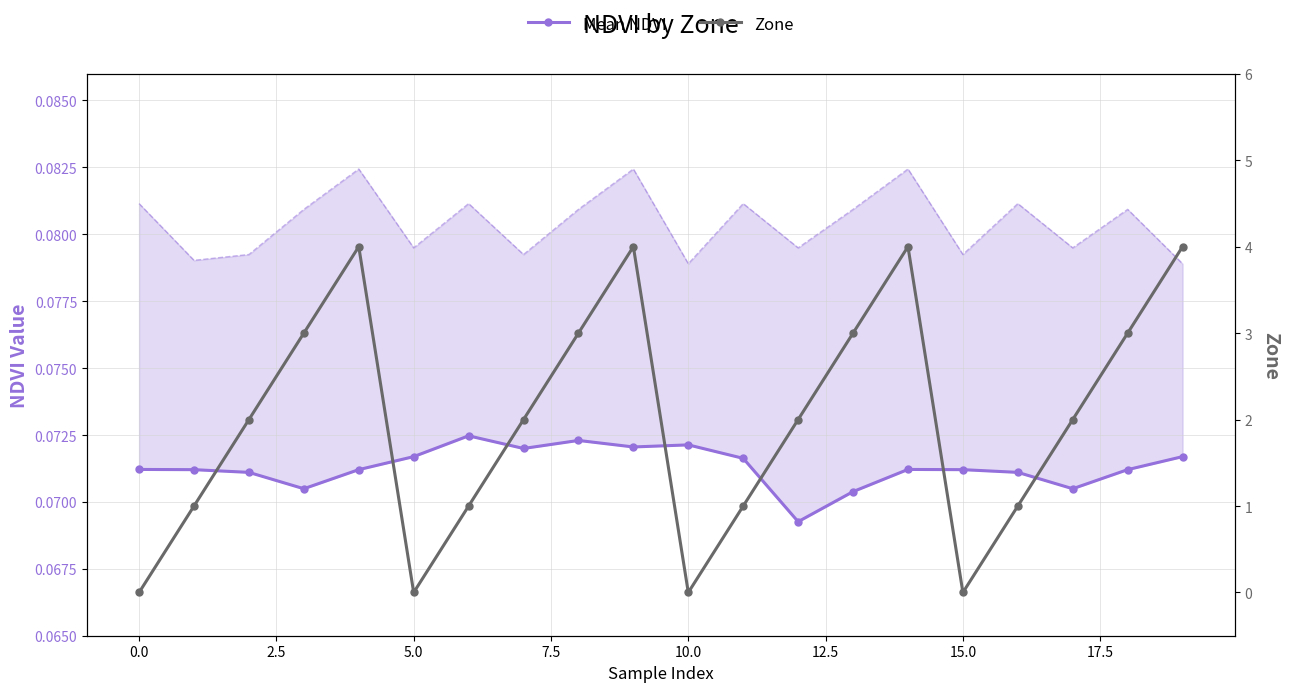

Which series has the widest spread of values?

Zone